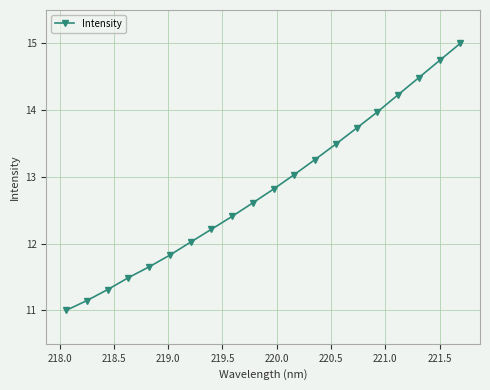

Reading left to right, what are all the values shown in this chart?

11.0	11.1	11.3	11.5	11.7	11.8	12.0	12.2	12.4	12.6	12.8	13.0	13.3	13.5	13.7	14.0	14.2	14.5	14.7	15.0